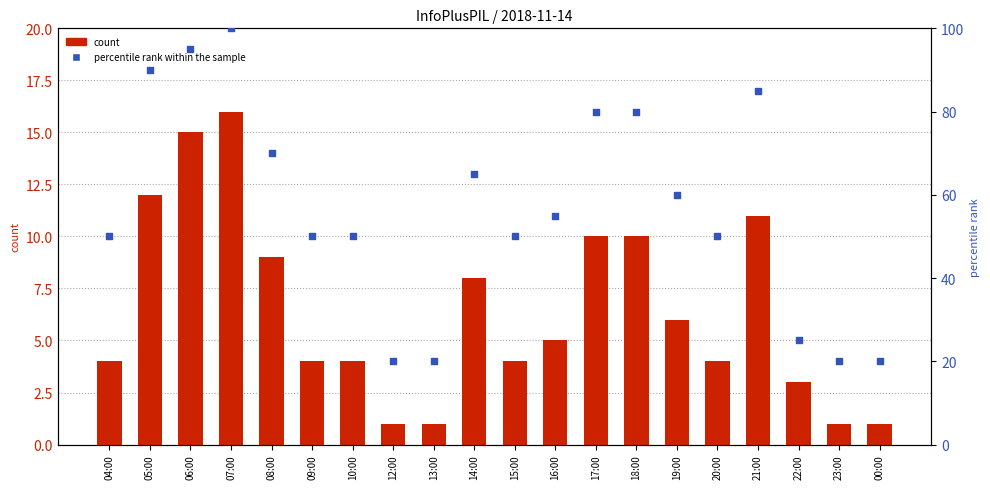

Which series has the largest total across all categories?

percentile rank within the sample